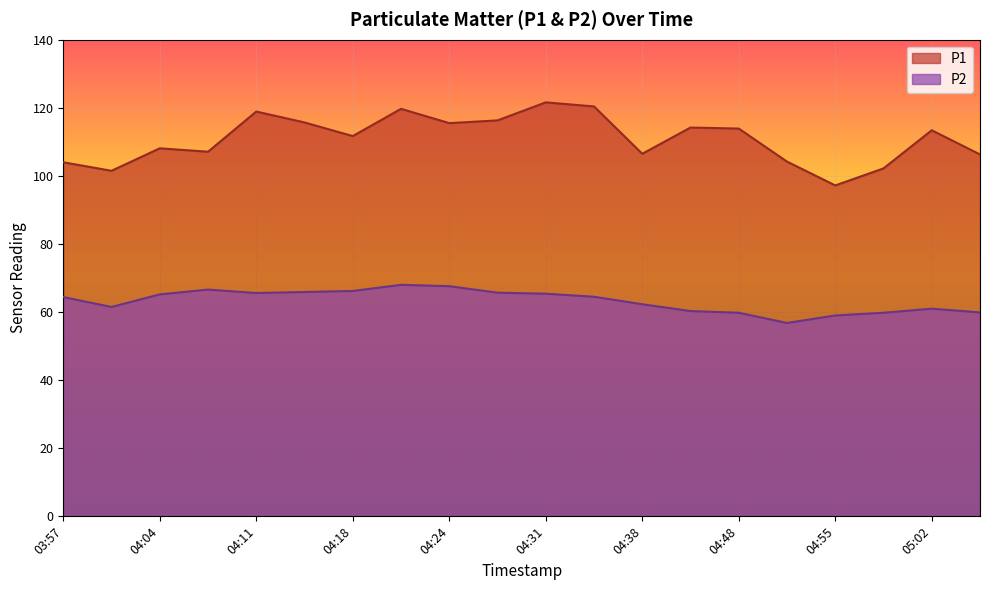

True or false: P1 has a value of 113.9 at 04:48.

True